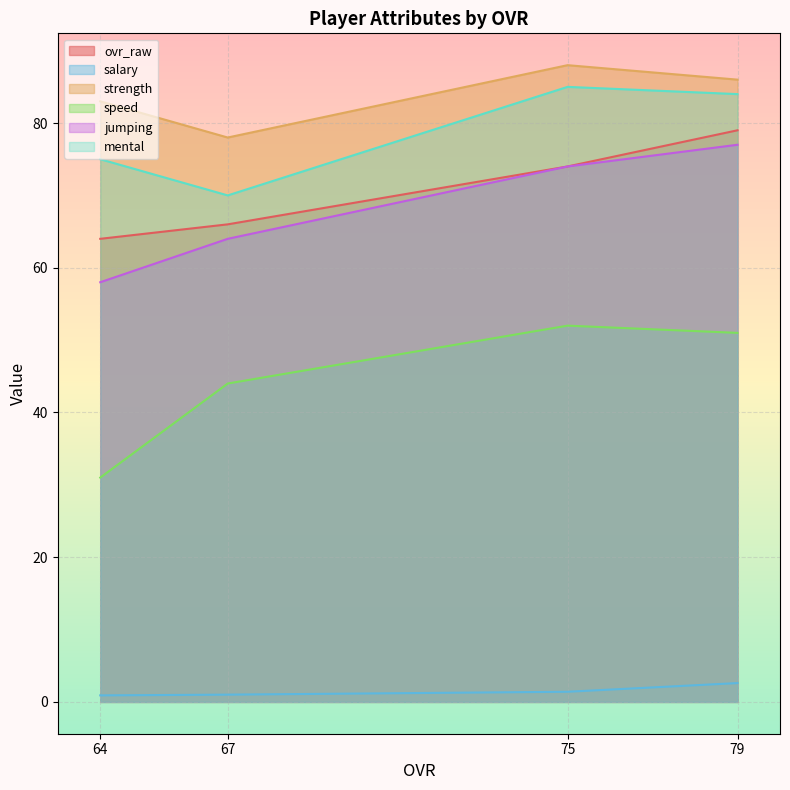

Where is ovr_raw nearest to the value 71?

75